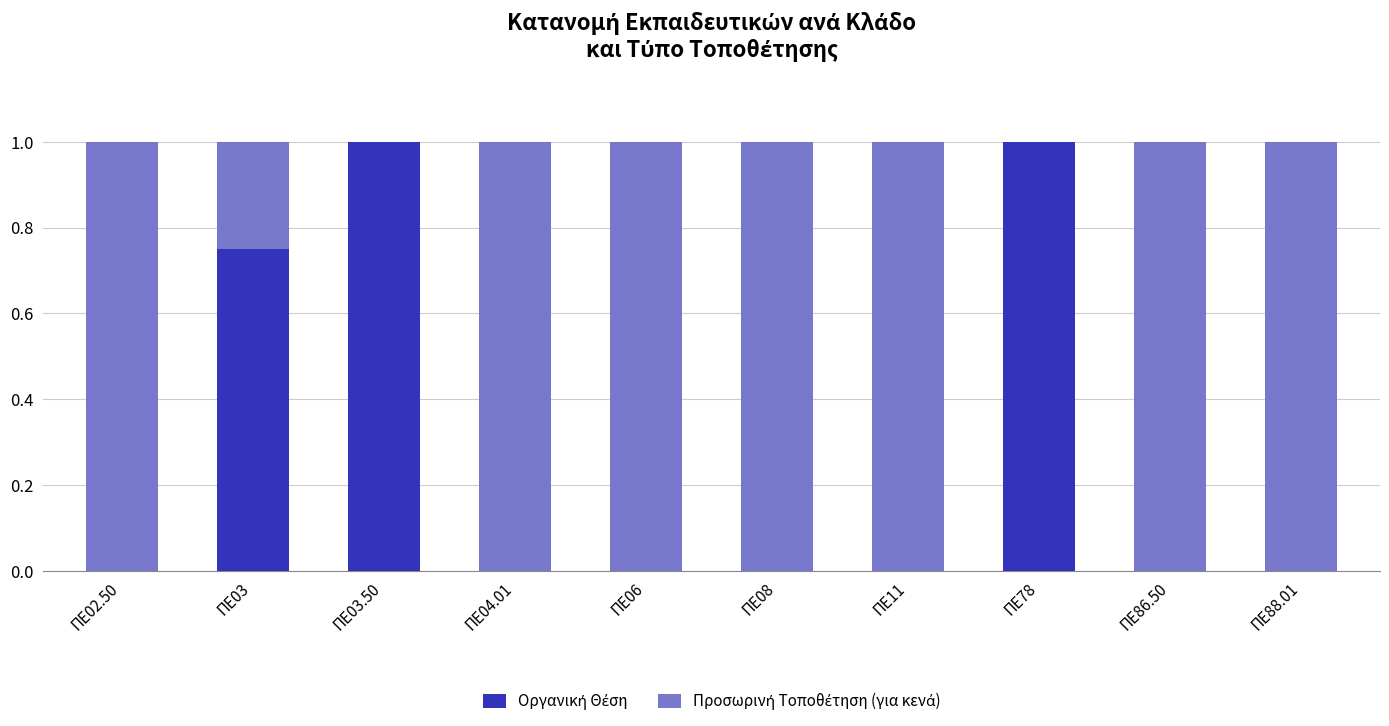

What is the total value across all series at ΠΕ06?

1.0